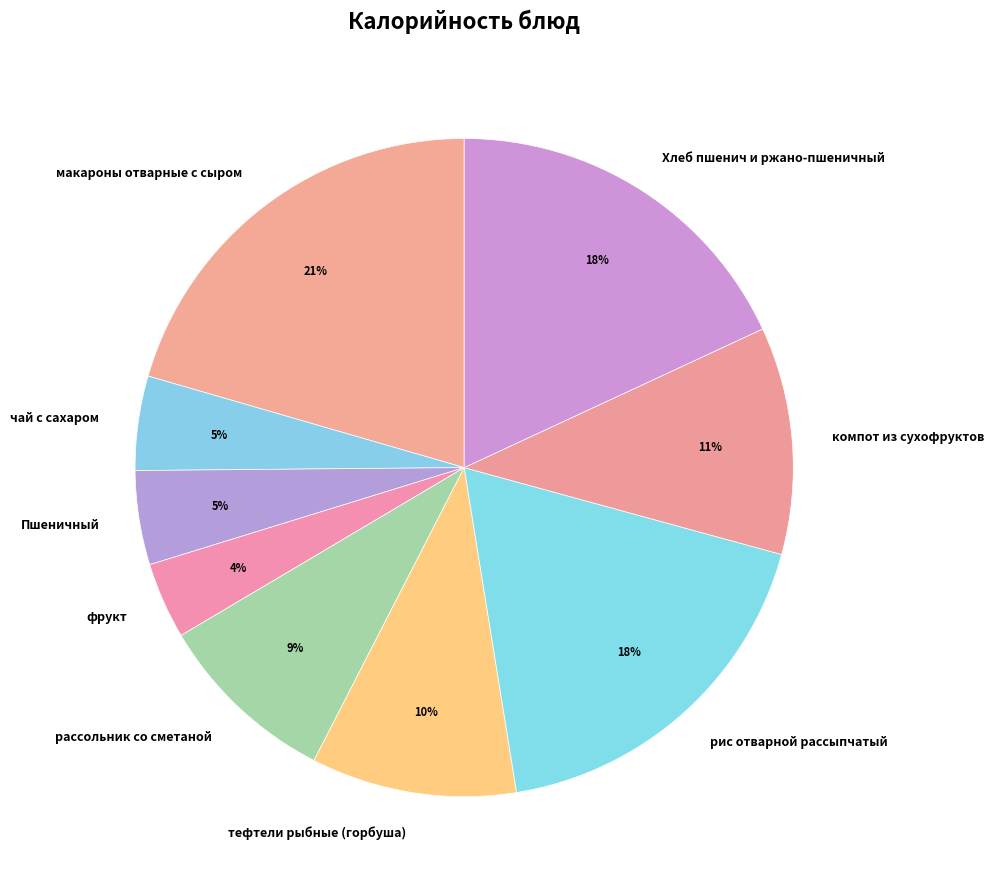

To the nearest percent, what is the combined percentage of тефтели рыбные (горбуша) and компот из сухофруктов?

21%